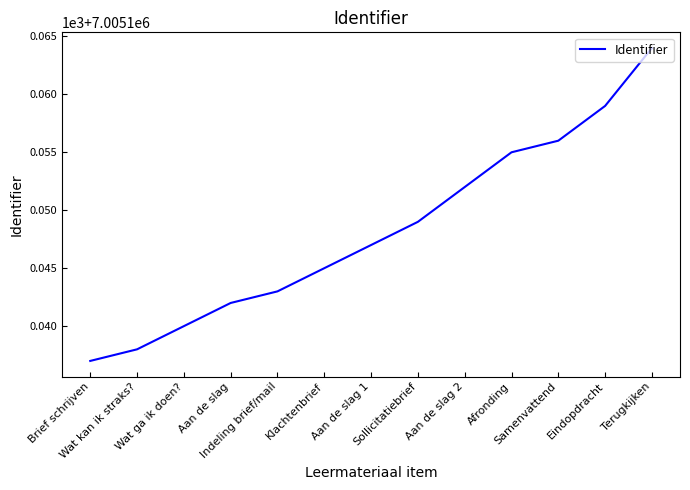

Between Aan de slag 1 and Afronding, which is larger?

Afronding